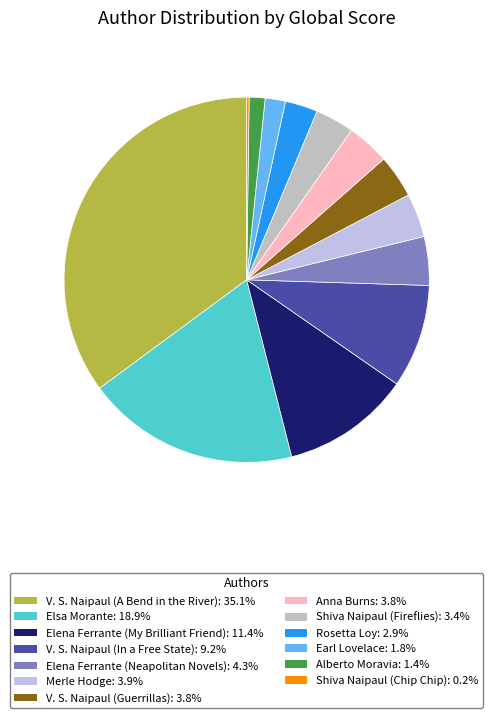

True or false: Elena Ferrante (Neapolitan Novels) accounts for 4% of the total.

True